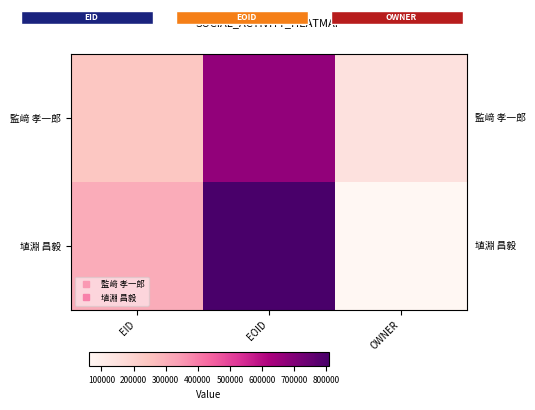

Which series has the largest total across all categories?

埴淵 昌毅